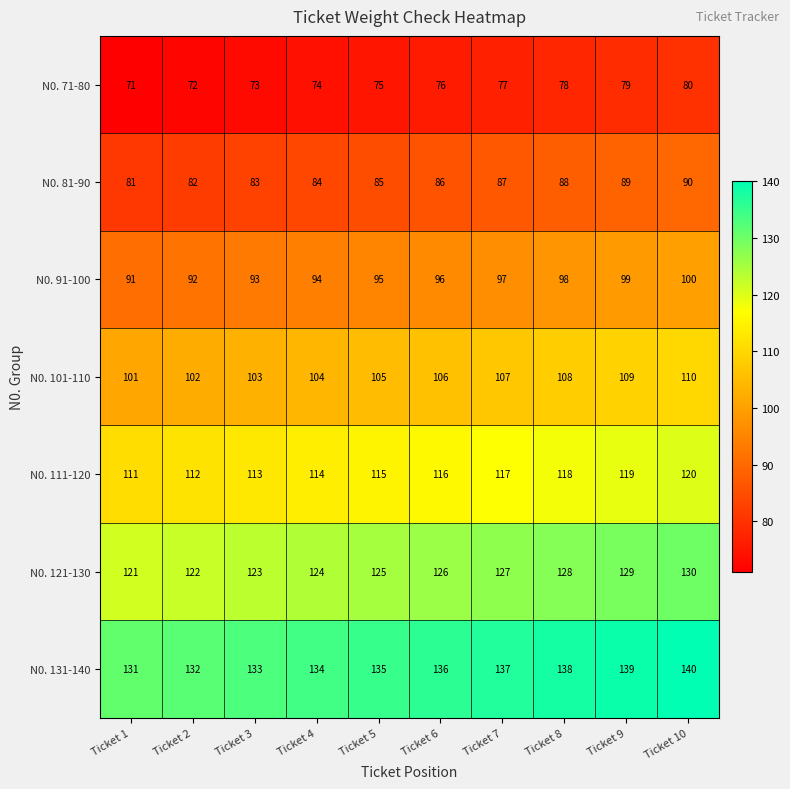

How many N0. 111-120 values are between 113 and 118?

6